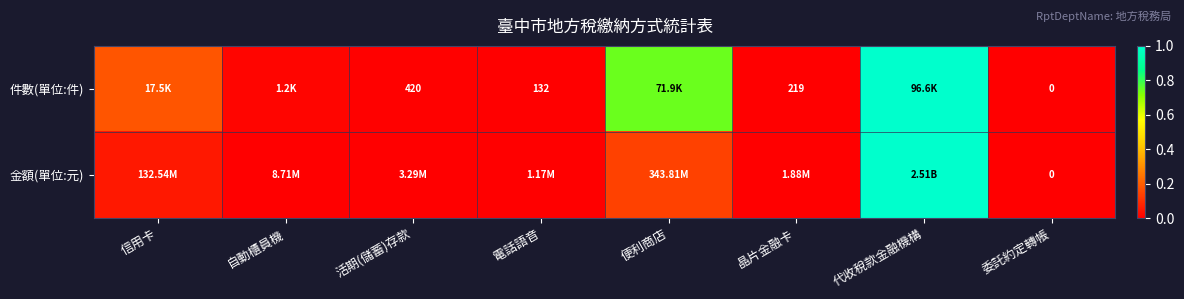

Count the number of categories in the chart.

8